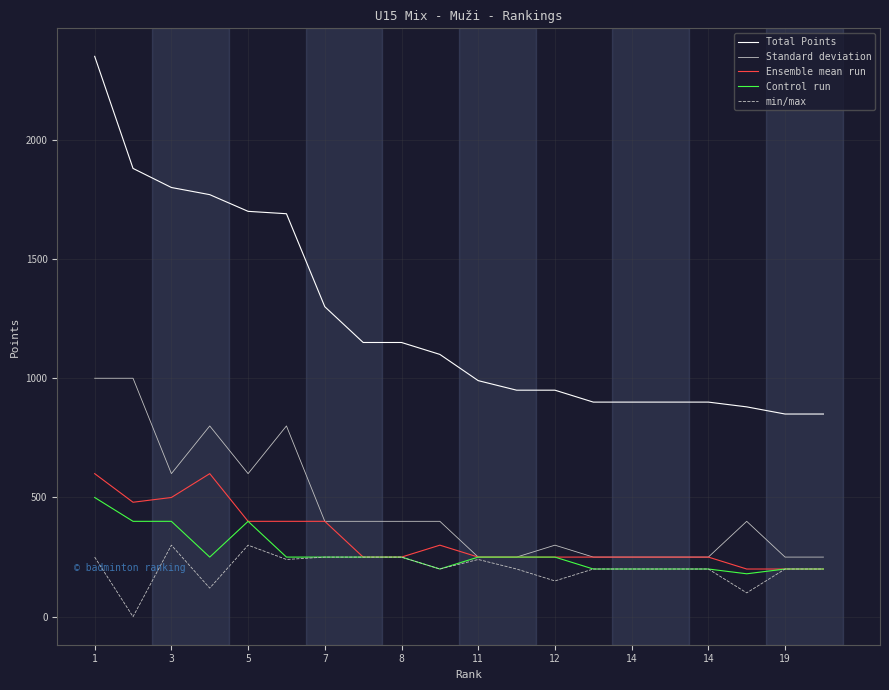

Which series has the largest total across all categories?

Total Points